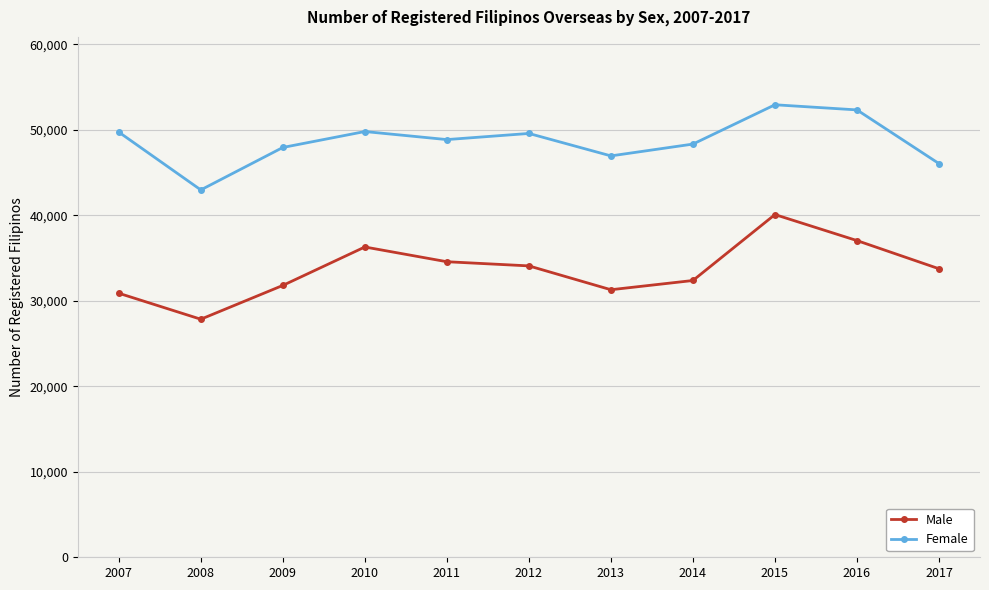

Between 2008 and 2010, which series saw the biggest shift?

Male